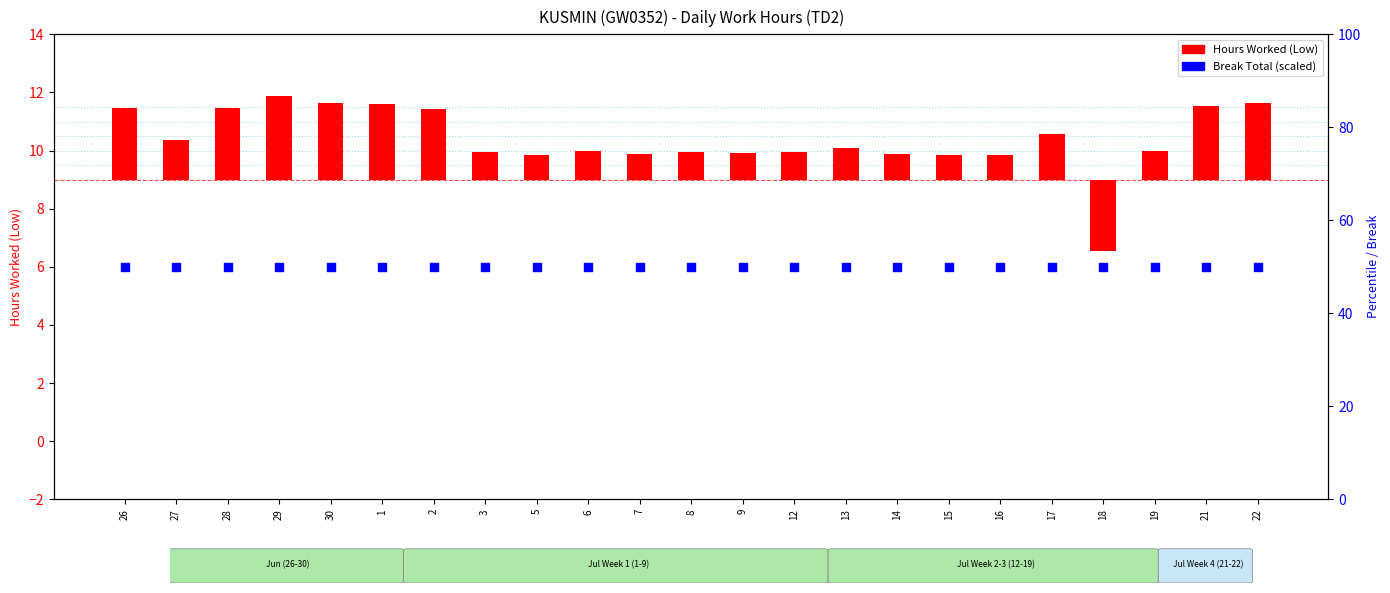

Which series has the largest Y range (max minus min)?

Hours Worked (Low)